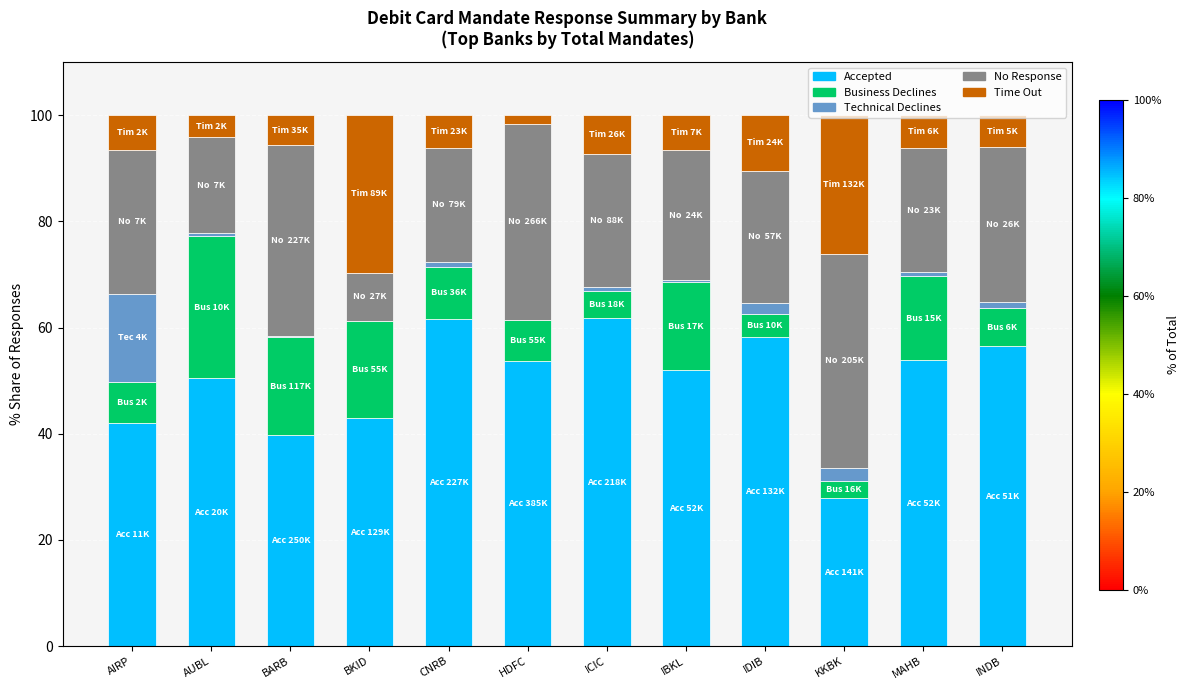

What is the highest value of the Accepted series?

61.7